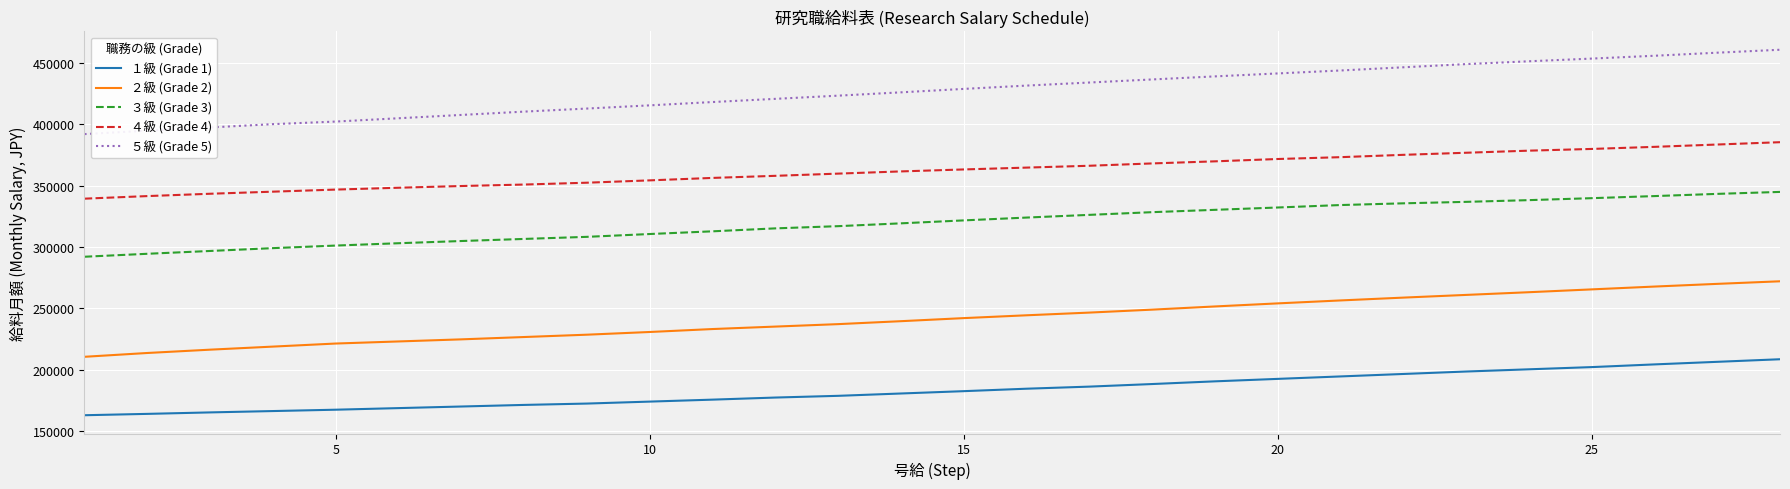

What is the difference between the maximum and minimum values in the ２級 (Grade 2) series?

61500